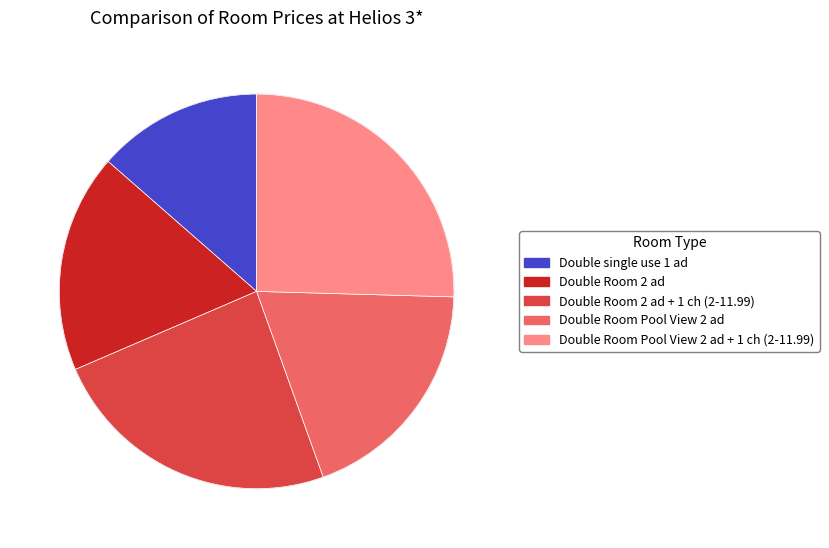

What is the largest slice in the pie chart?

Double Room Pool View 2 ad + 1 ch (2-11.99)